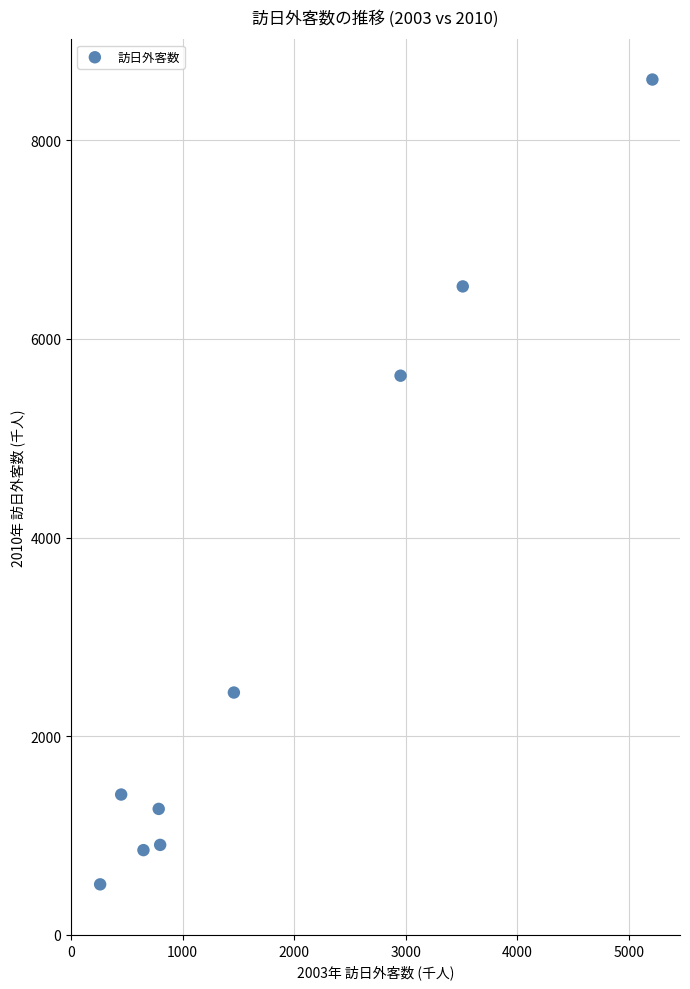

What is the range of Y values (max minus min)?

8102.5